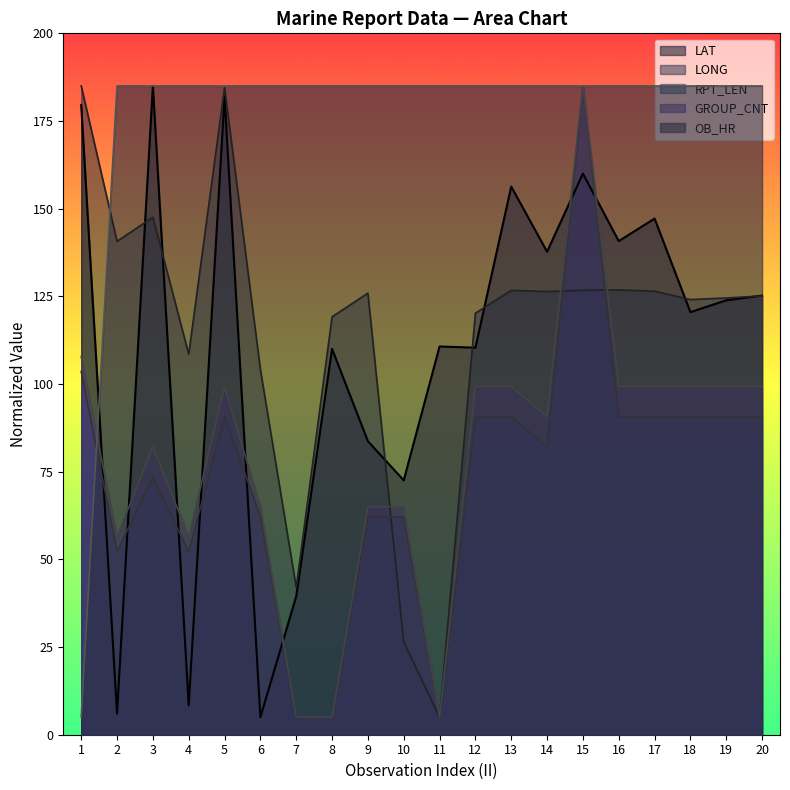

Reading left to right, extract all data points from this chart.

LAT: 179.6	6.0	185.0	8.4	182.0	5.0	39.4	110.0	83.7	72.5	110.7	110.4	156.3	137.7	160.0	140.8	147.2	120.5	123.9	125.2
LONG: 185.0	140.7	147.6	108.5	184.5	104.2	42.0	119.2	125.9	26.4	5.0	120.2	126.7	126.4	126.7	126.8	126.5	124.1	124.5	125.1
RPT_LEN: 103.6	52.1	73.6	52.1	90.7	62.1	5.0	5.0	62.1	62.1	5.0	90.7	90.7	82.1	185.0	90.7	90.7	90.7	90.7	90.7
GROUP_CNT: 107.9	56.4	82.1	56.4	99.3	65.0	5.0	5.0	65.0	65.0	5.0	99.3	99.3	90.7	185.0	99.3	99.3	99.3	99.3	99.3
OB_HR: 5.0	185.0	185.0	185.0	185.0	185.0	185.0	185.0	185.0	185.0	185.0	185.0	185.0	185.0	185.0	185.0	185.0	185.0	185.0	185.0